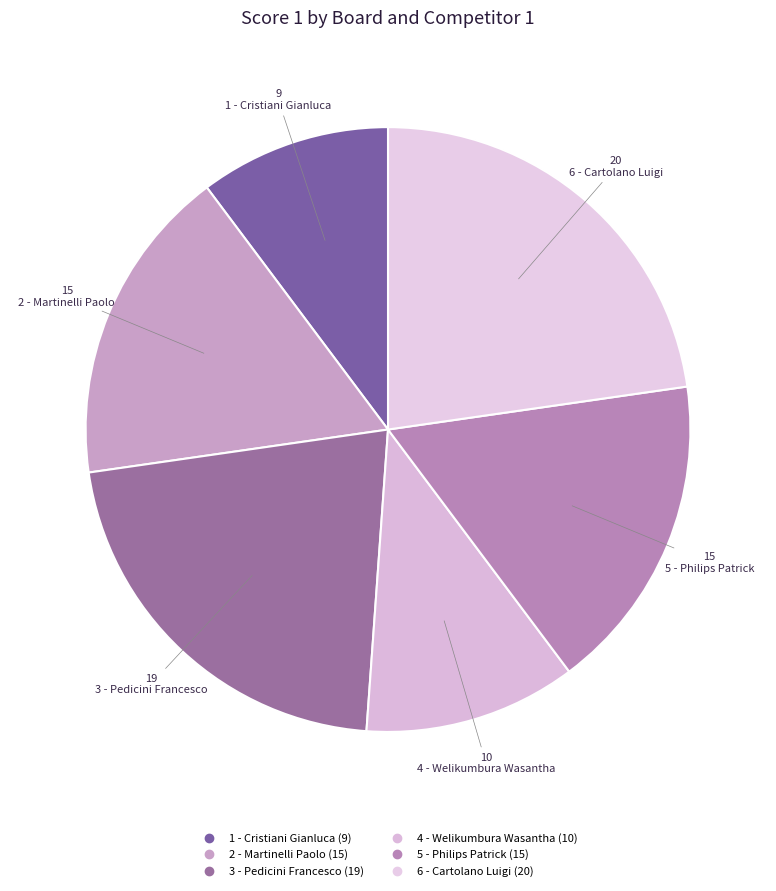

How many slices are in this pie chart?

6